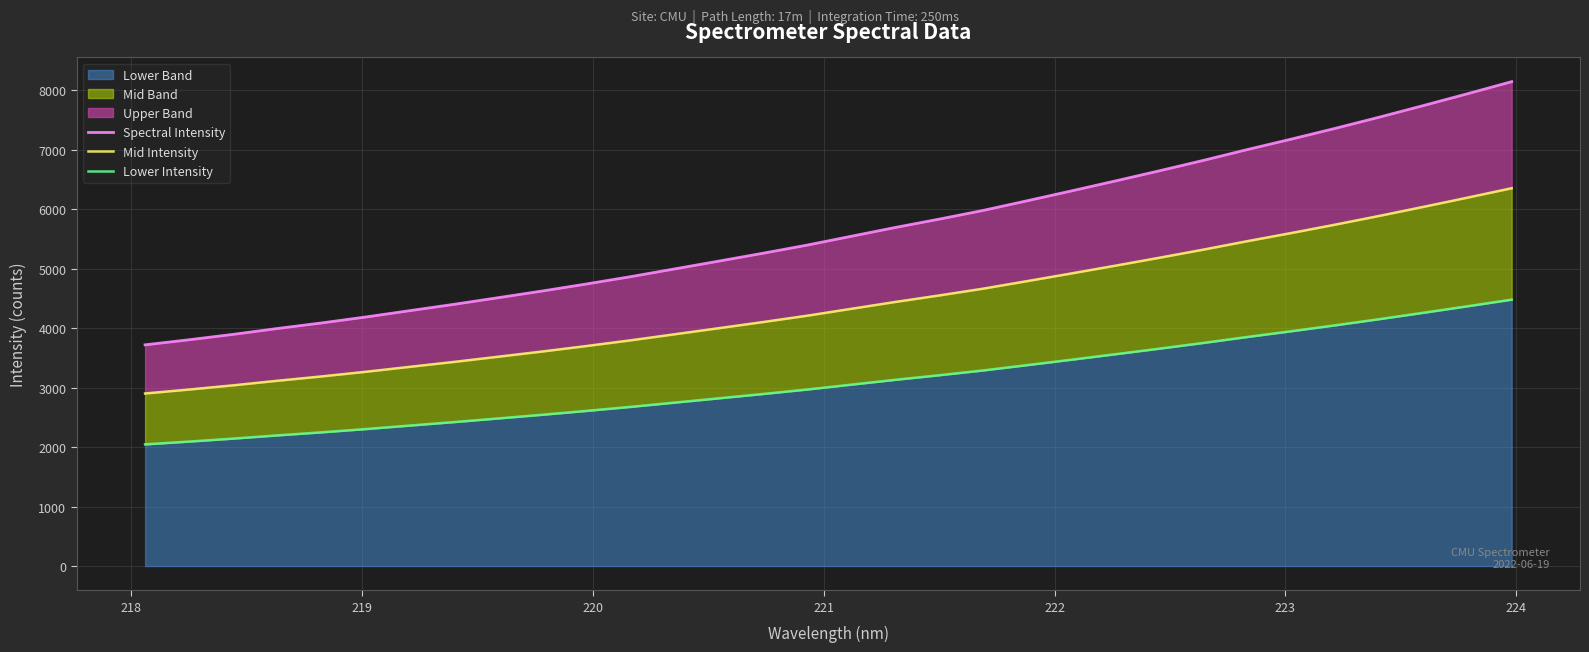

Rank the series by their maximum value, from highest to lowest.

Spectral Intensity, Mid Intensity, Lower Intensity